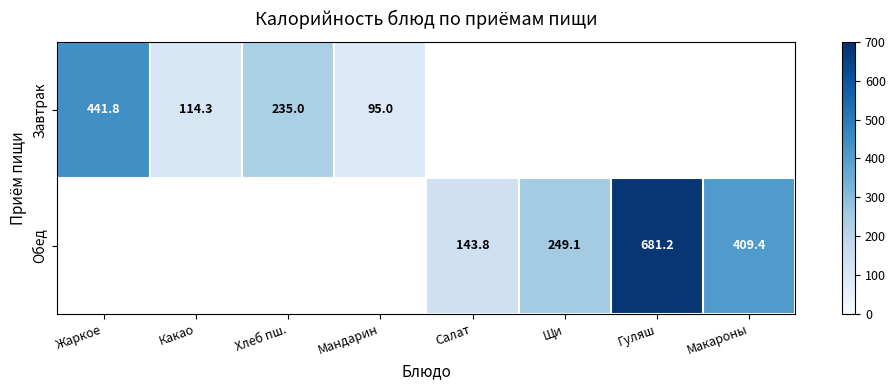

Is it true that Обед equals 681.2 at Гуляш?

True